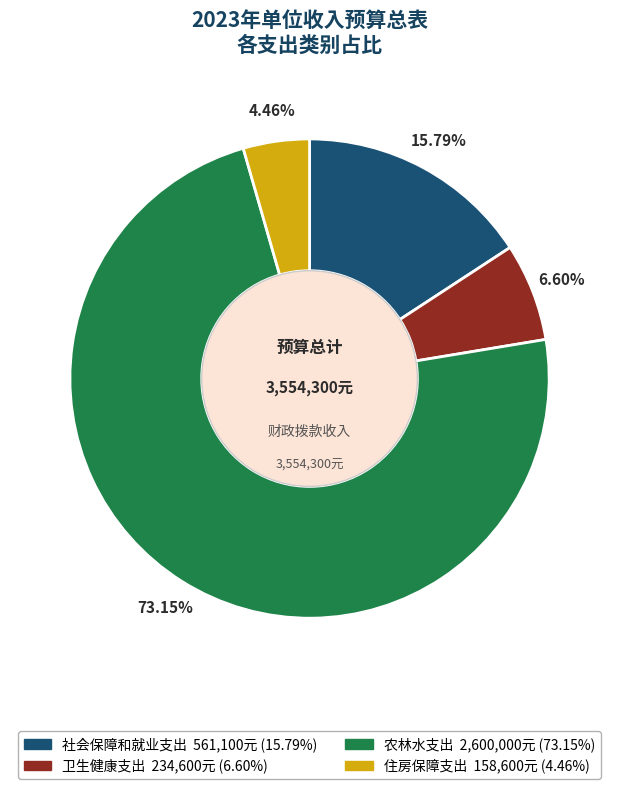

To the nearest percent, what portion does 农林水支出 represent?

73%